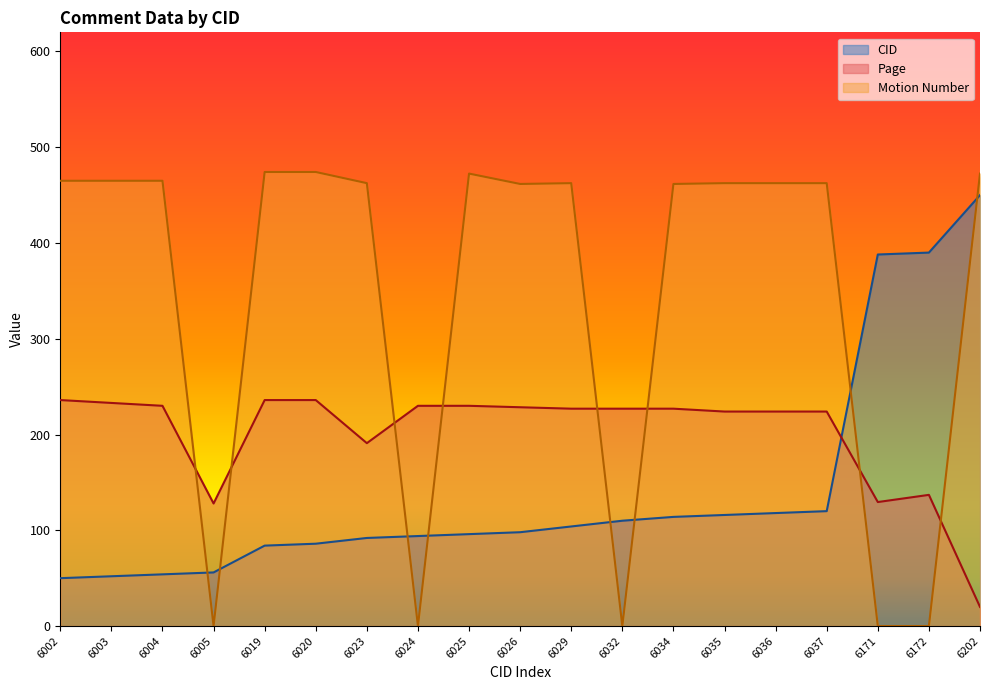

What is the greatest value displayed?

474.2